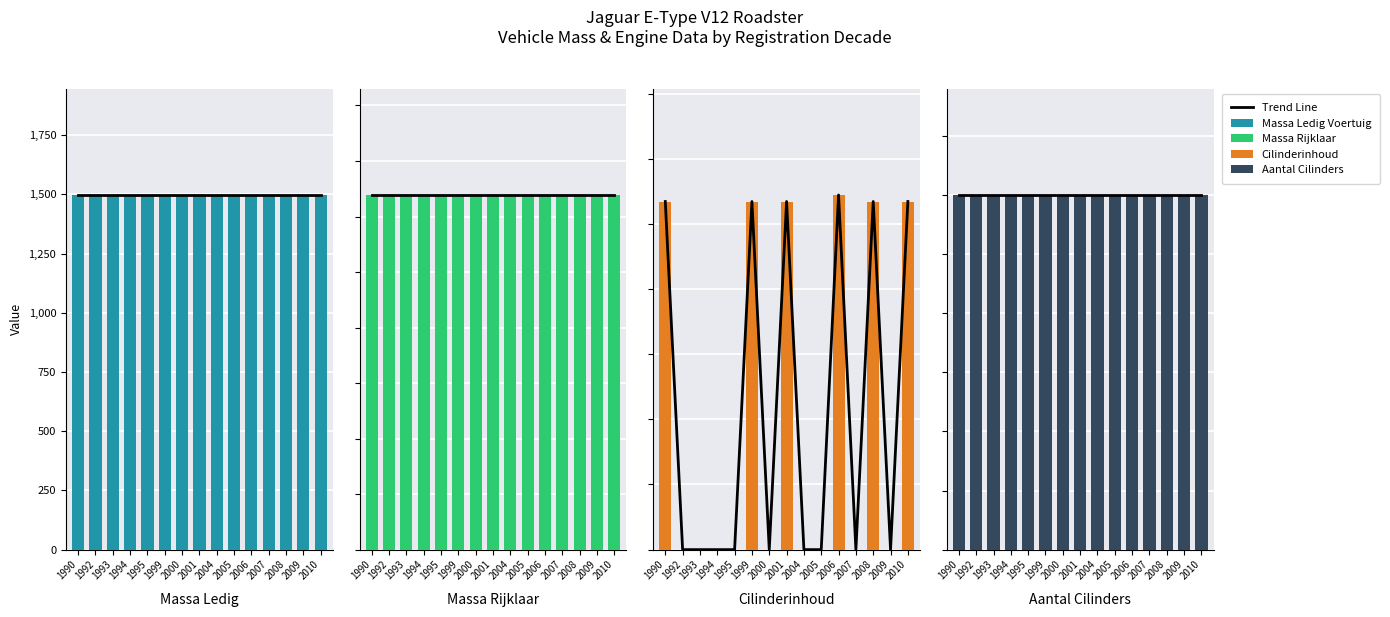

The massa_rijklaar series shows 2381 at 2009. True or false?

False